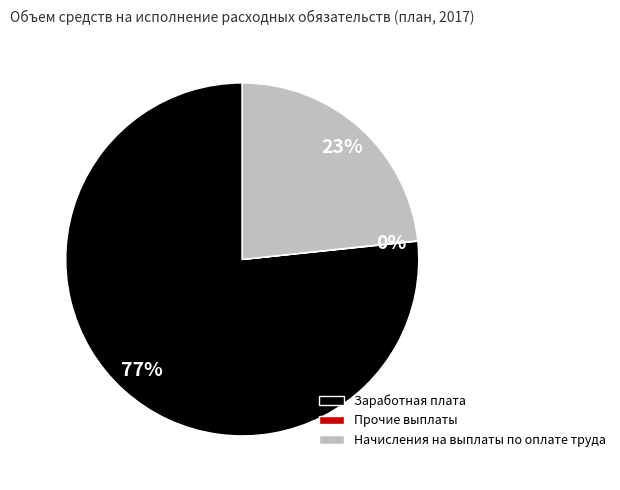

Is it true that Заработная плата is 69% of the pie?

False